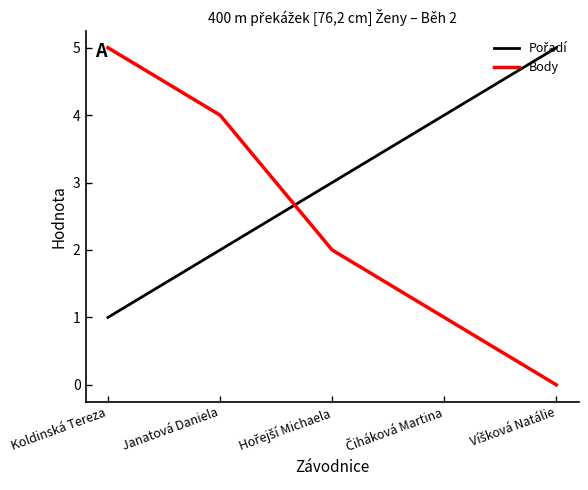

Which series has the largest range (max minus min)?

Body